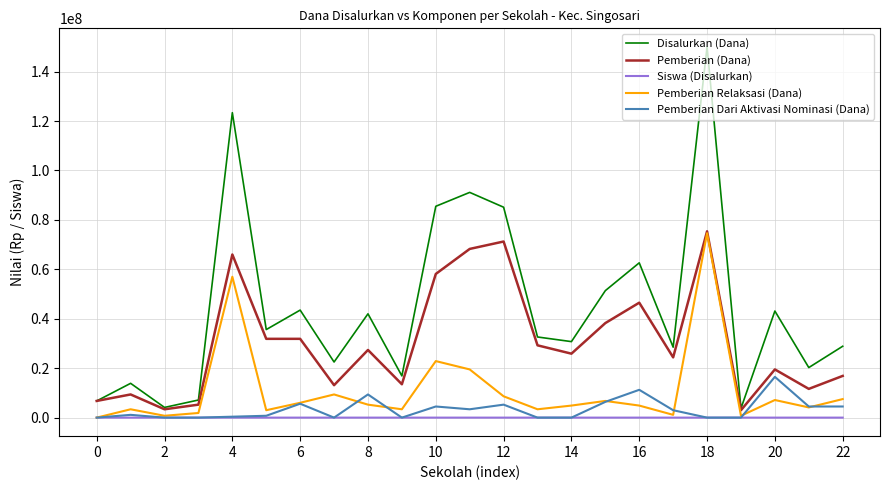

What are all the series names shown in the legend?

Disalurkan (Dana), Pemberian (Dana), Siswa (Disalurkan), Pemberian Relaksasi (Dana), Pemberian Dari Aktivasi Nominasi (Dana)